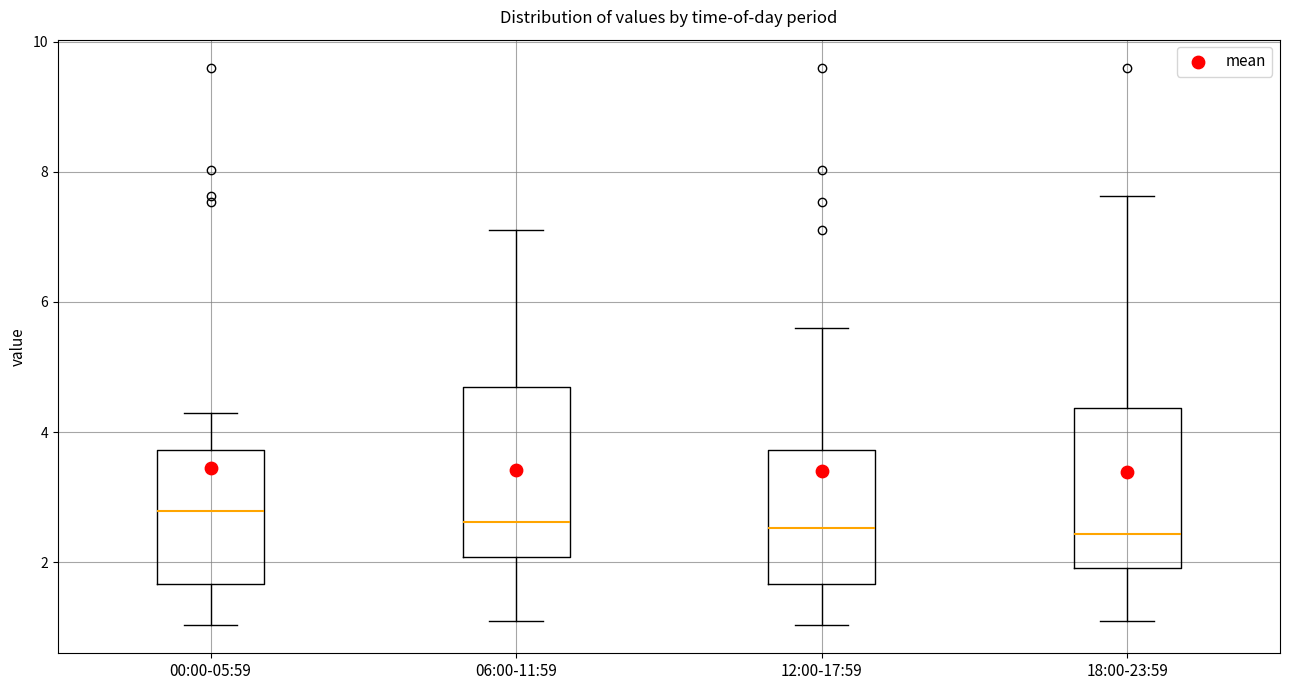

Reading left to right, transcribe this box plot: for each box, give where its median line is, the range the box spans, and where its two whiskers end, as read against the y-axis. The values are not printed on the chart, so give them approximately, as read against the axis.

00:00-05:59: median 2.8, box 1.6 to 3.8, whiskers 1.0 to 4.4
06:00-11:59: median 2.6, box 2.0 to 4.8, whiskers 1.2 to 7.2
12:00-17:59: median 2.6, box 1.6 to 3.8, whiskers 1.0 to 5.6
18:00-23:59: median 2.4, box 2.0 to 4.4, whiskers 1.2 to 7.6